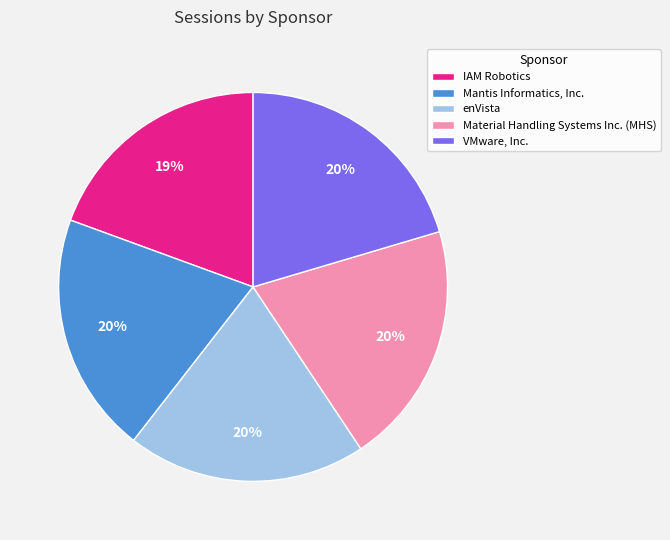

Is it true that enVista is 11% of the pie?

False